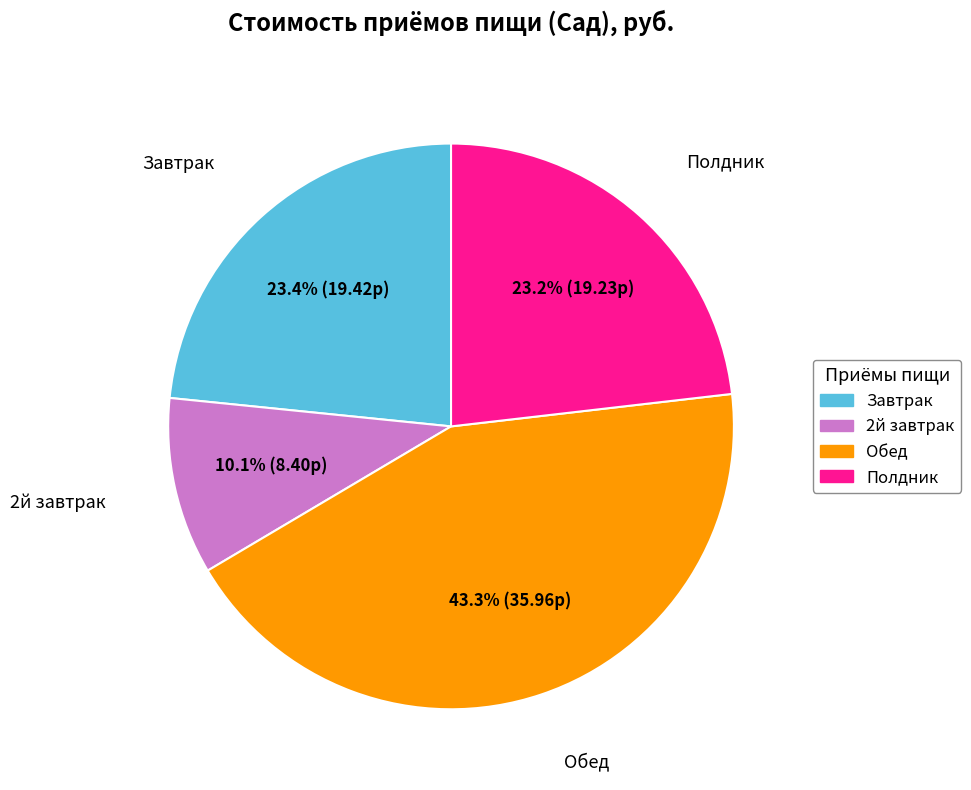

True or false: Обед accounts for 43% of the total.

True